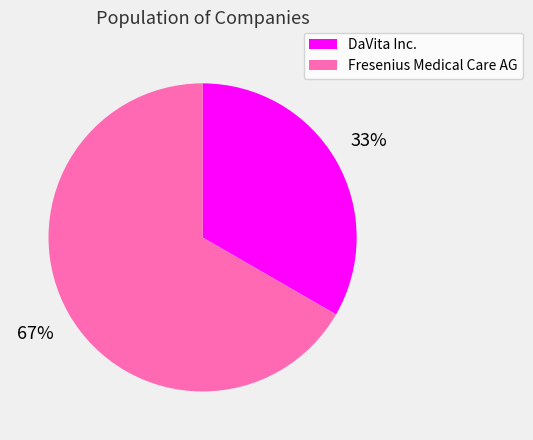

What is the largest slice in the pie chart?

Fresenius Medical Care AG